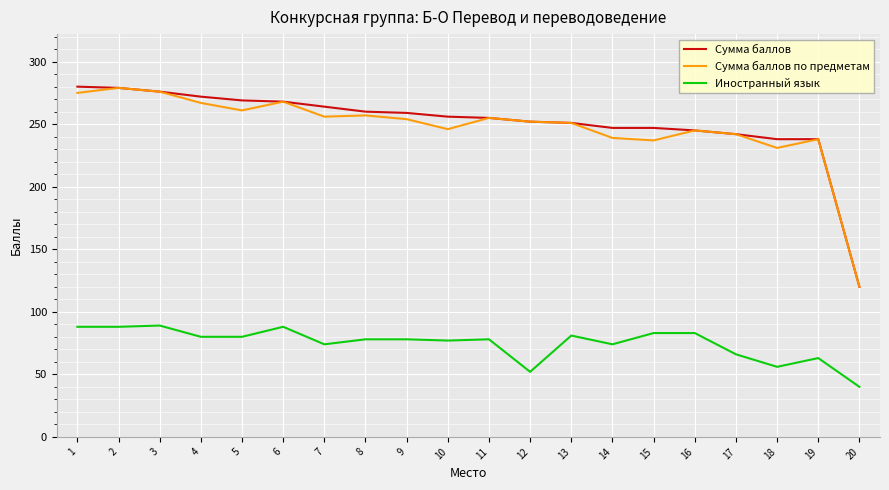

What is the difference between the highest and lowest values at 10?

179